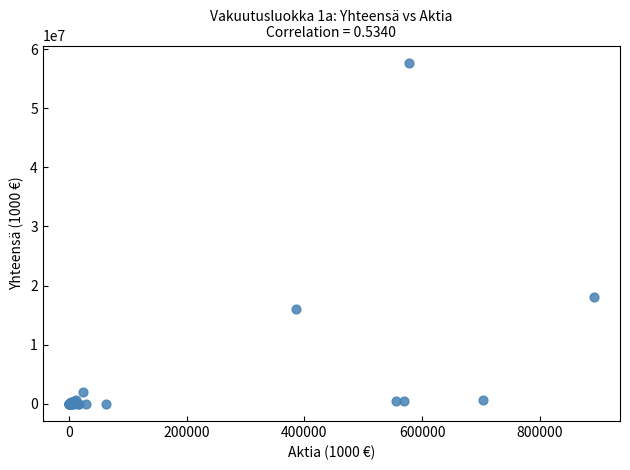

What Y value in the scatter plot is closest to 28850843?

18093893.2